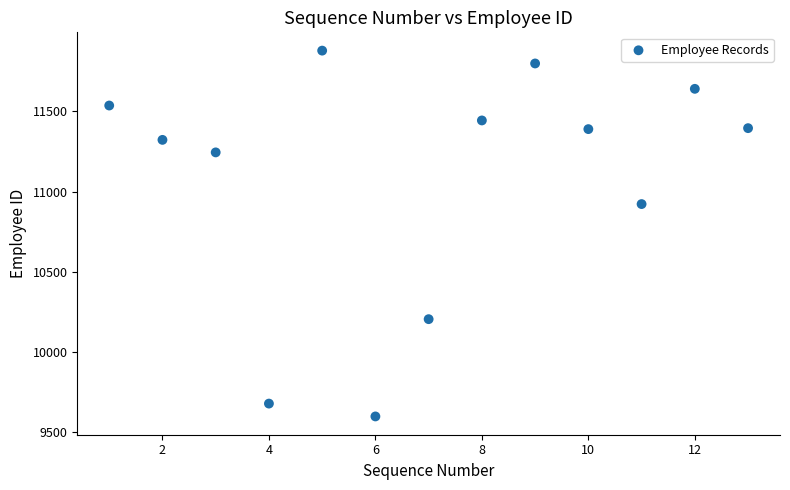

What is the range of Y values (max minus min)?

2279